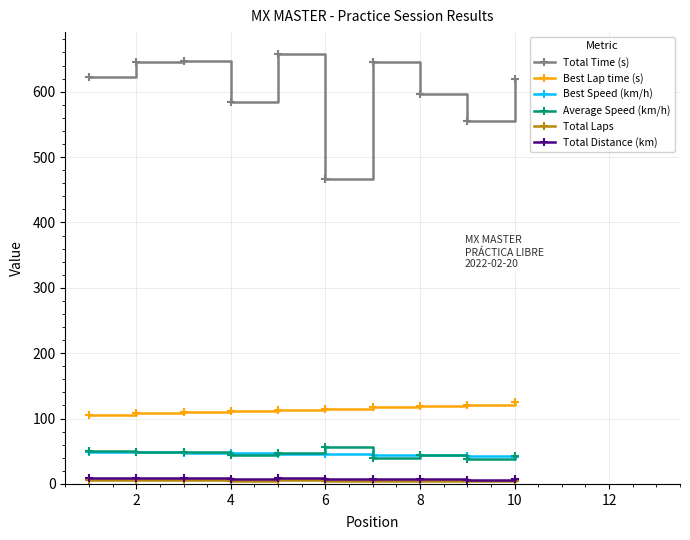

What is the value of the Best Lap time (s) point at the 7th from the left?

118.3